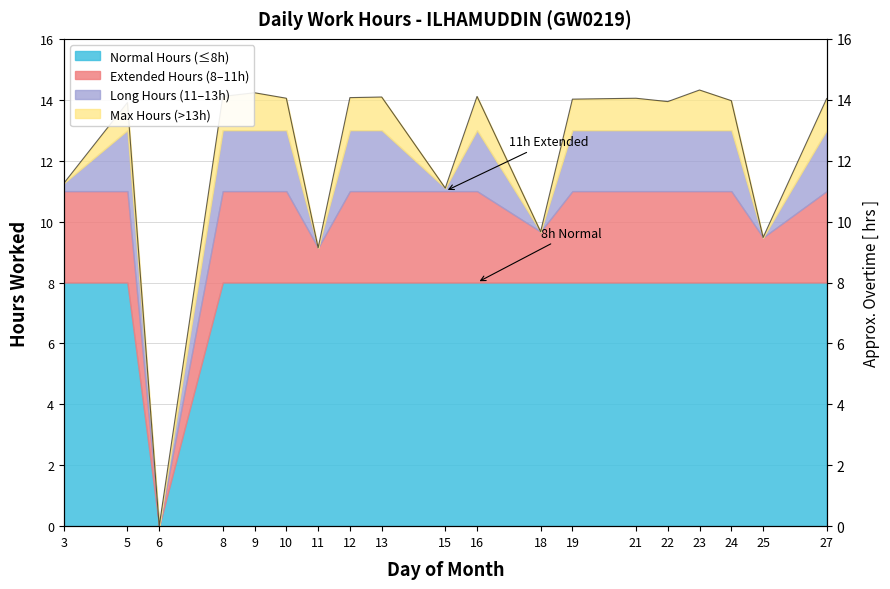

True or false: the data shows 11.3 at 3.

True